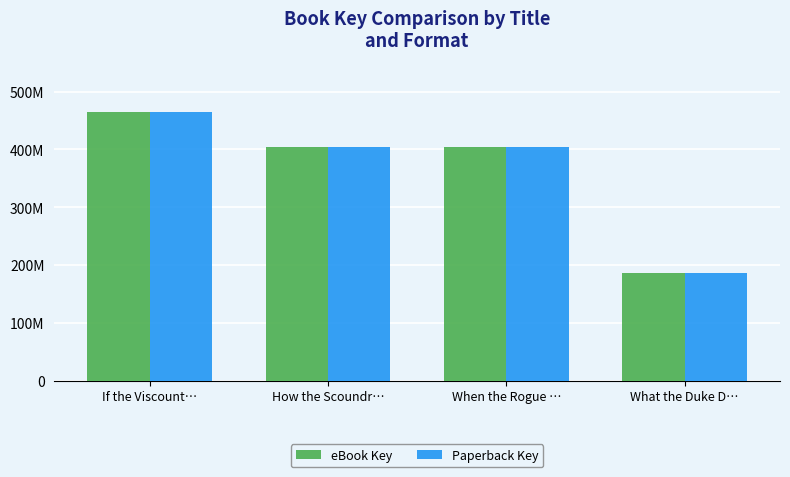

What position from the left is When the Rogue …?

3